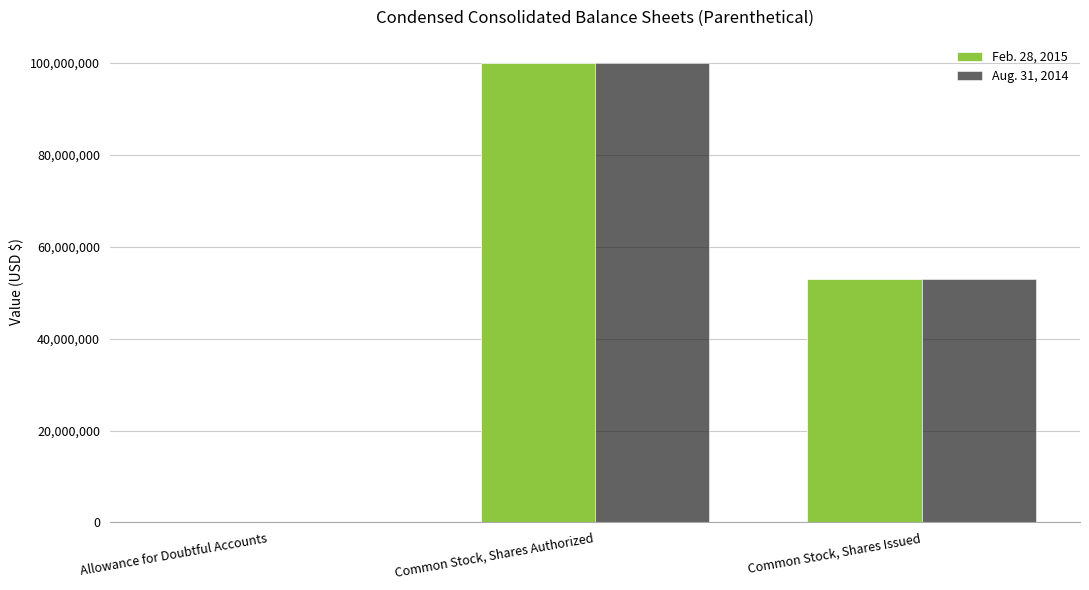

What is the sum of the Feb. 28, 2015 values at Allowance for Doubtful Accounts and Common Stock, Shares Authorized?

100005601